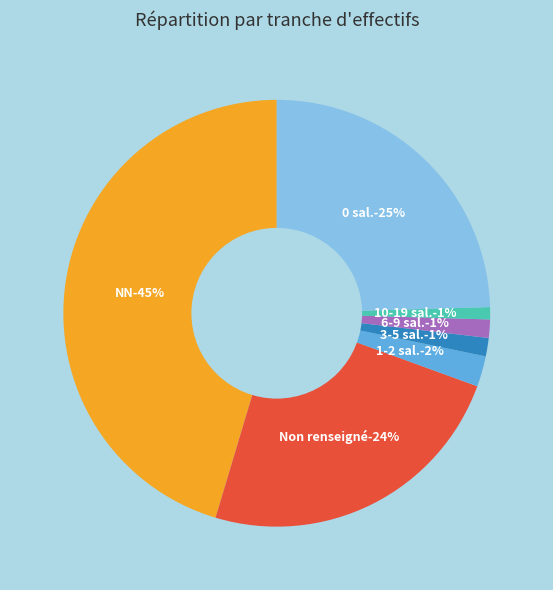

To the nearest percent, what percentage of the pie is 03?

1%